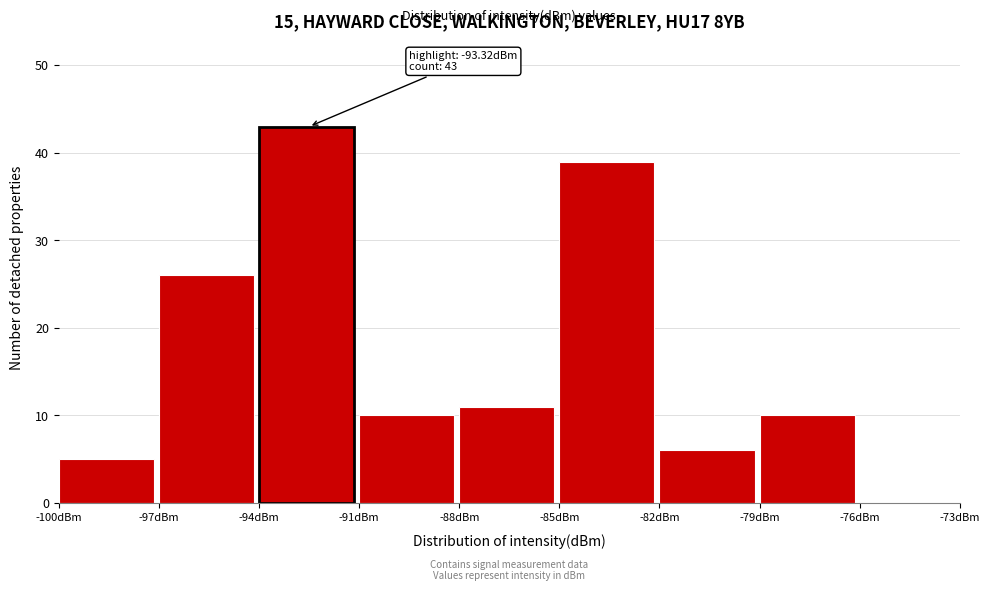

Which range on the x-axis has the tallest bar?

-94 to -91